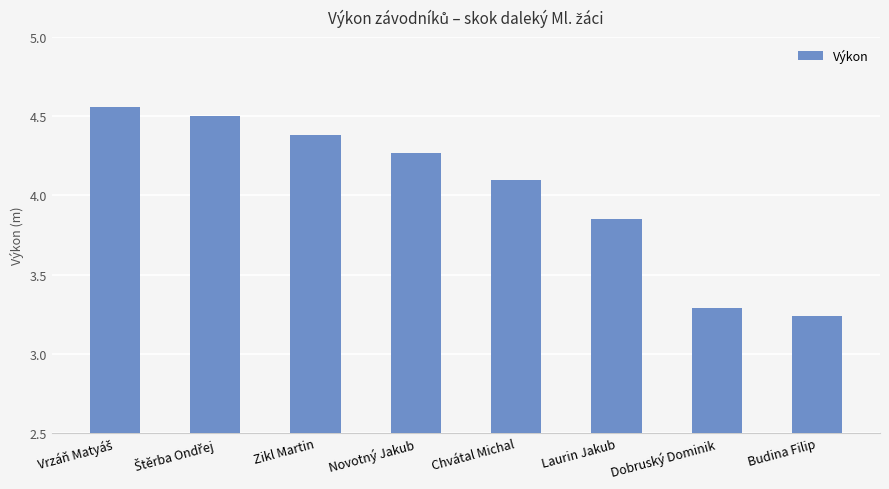

Between Chvátal Michal and Zikl Martin, which is larger?

Zikl Martin